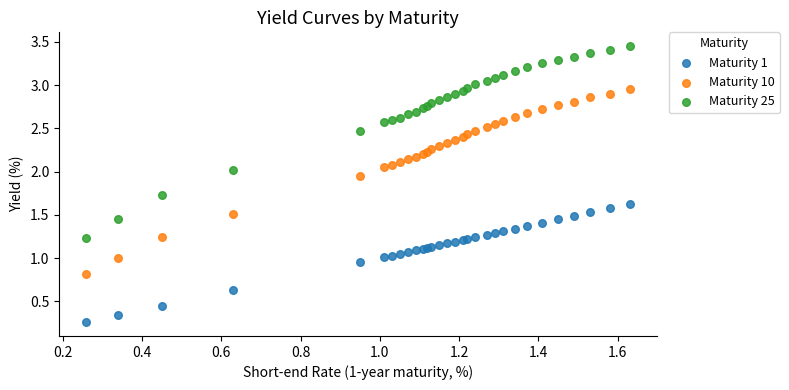

Which series reaches the minimum Y coordinate?

Maturity 1